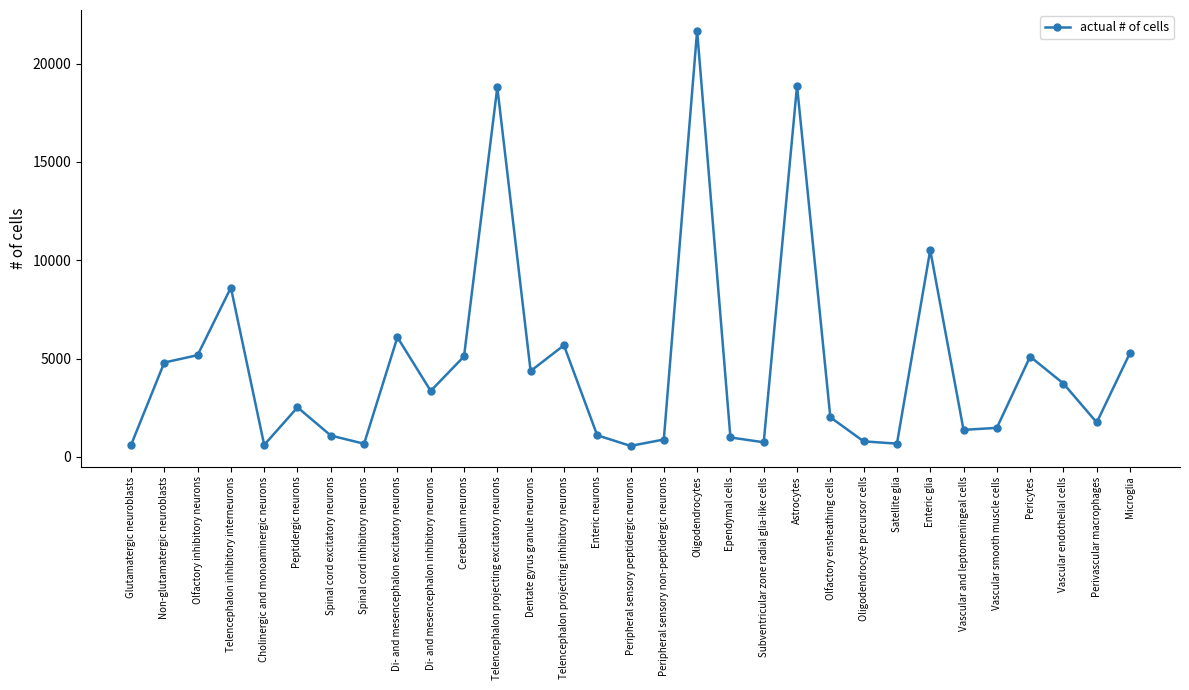

At which label does the data first exceed 2523?

Non-glutamatergic neuroblasts